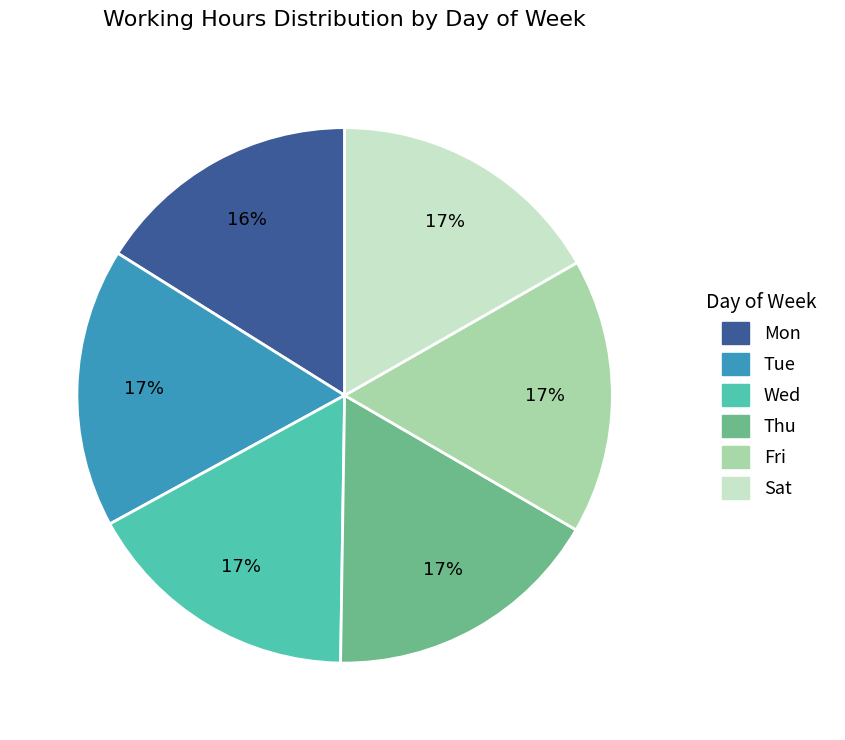

How many segments does this pie chart have?

6